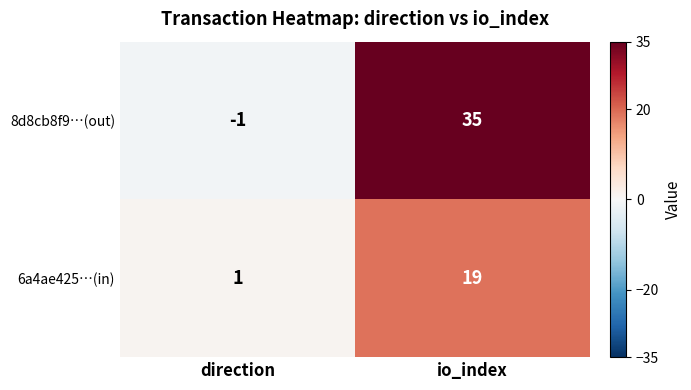

What is the approximate value of 8d8cb8f9…(out) at io_index?

35